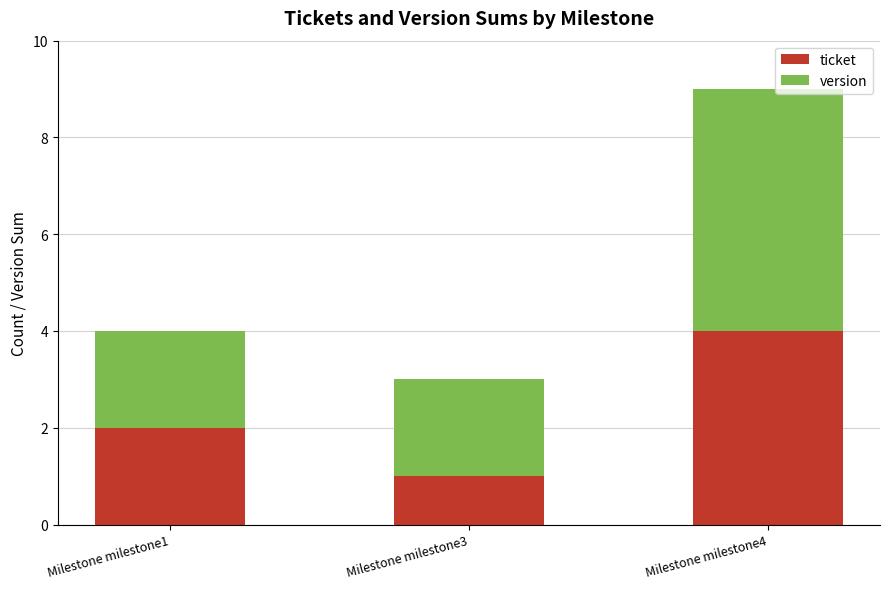

The ticket series shows 1 at Milestone milestone1. True or false?

False